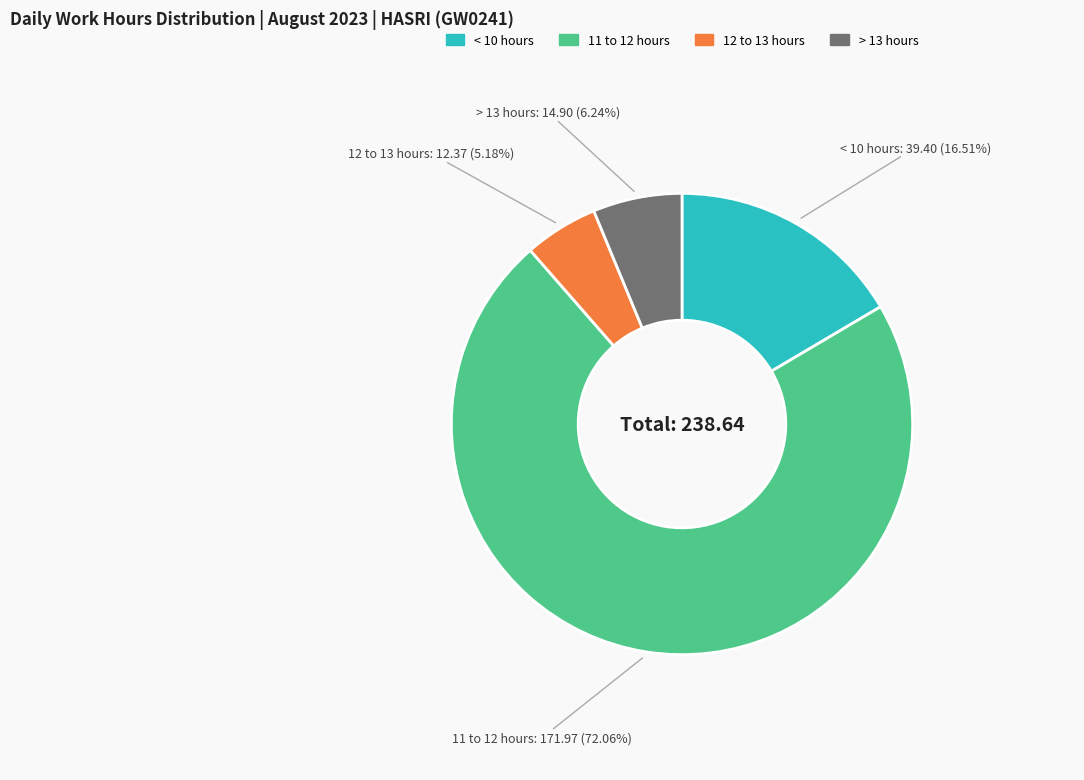

How many slices are in this pie chart?

4